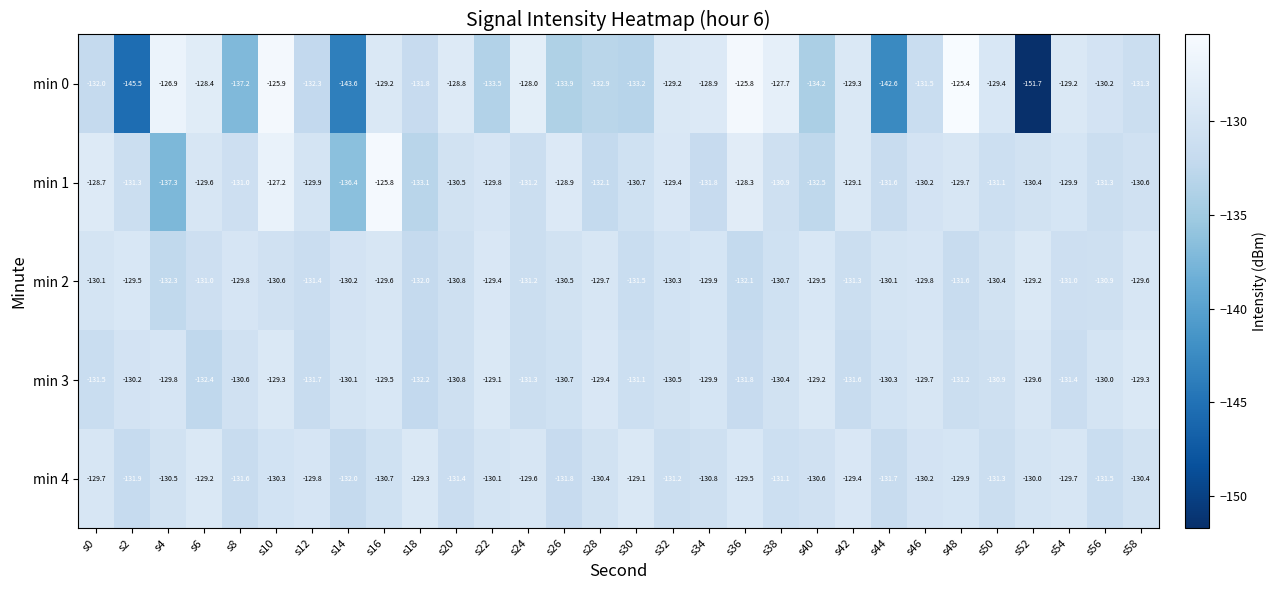

What is the sum of the min 4 values at s10 and s44?

-262.0